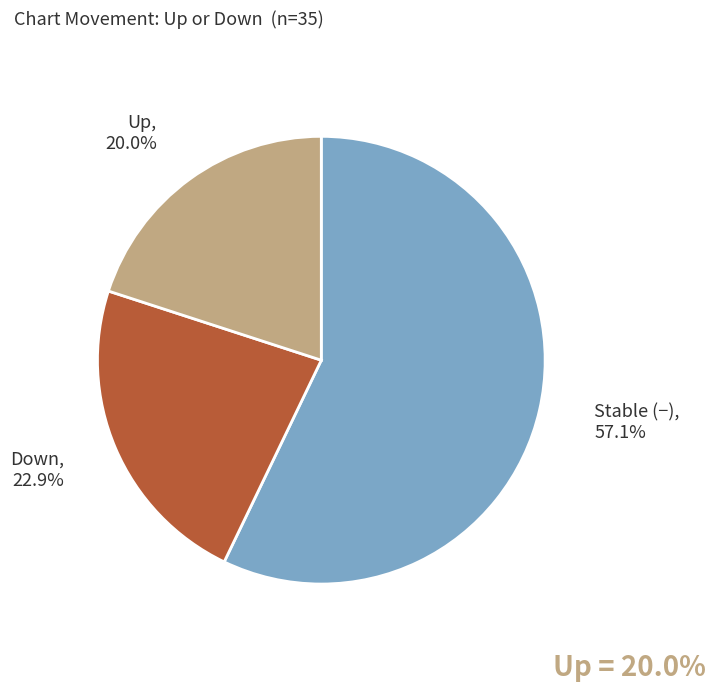

Approximately how many times larger is the value at Down compared to Stable (−)?

0.4